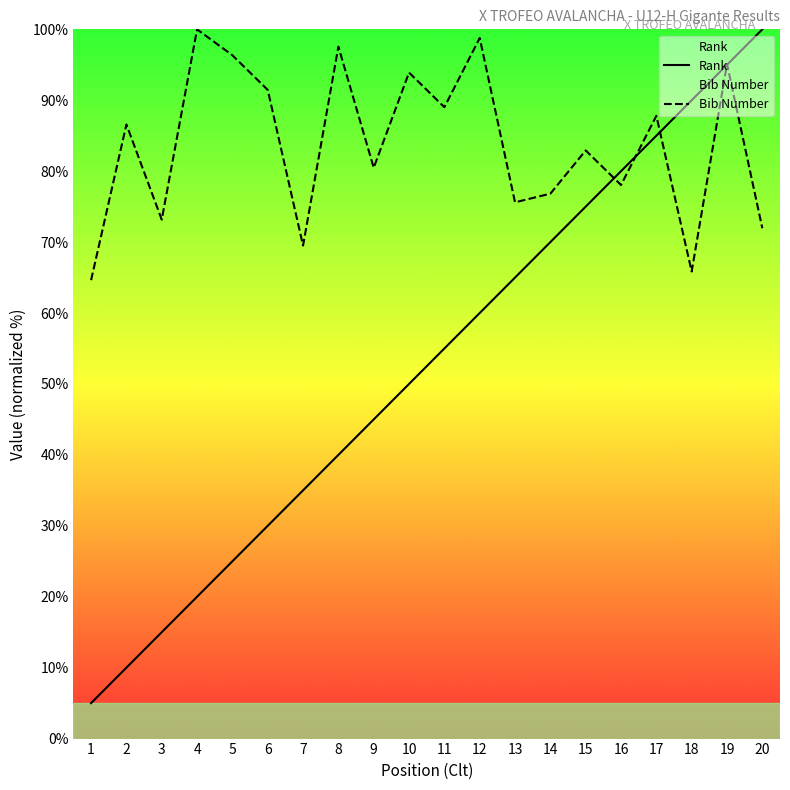

At 13, list the series in order from smallest to largest.

Rank, Bib Number